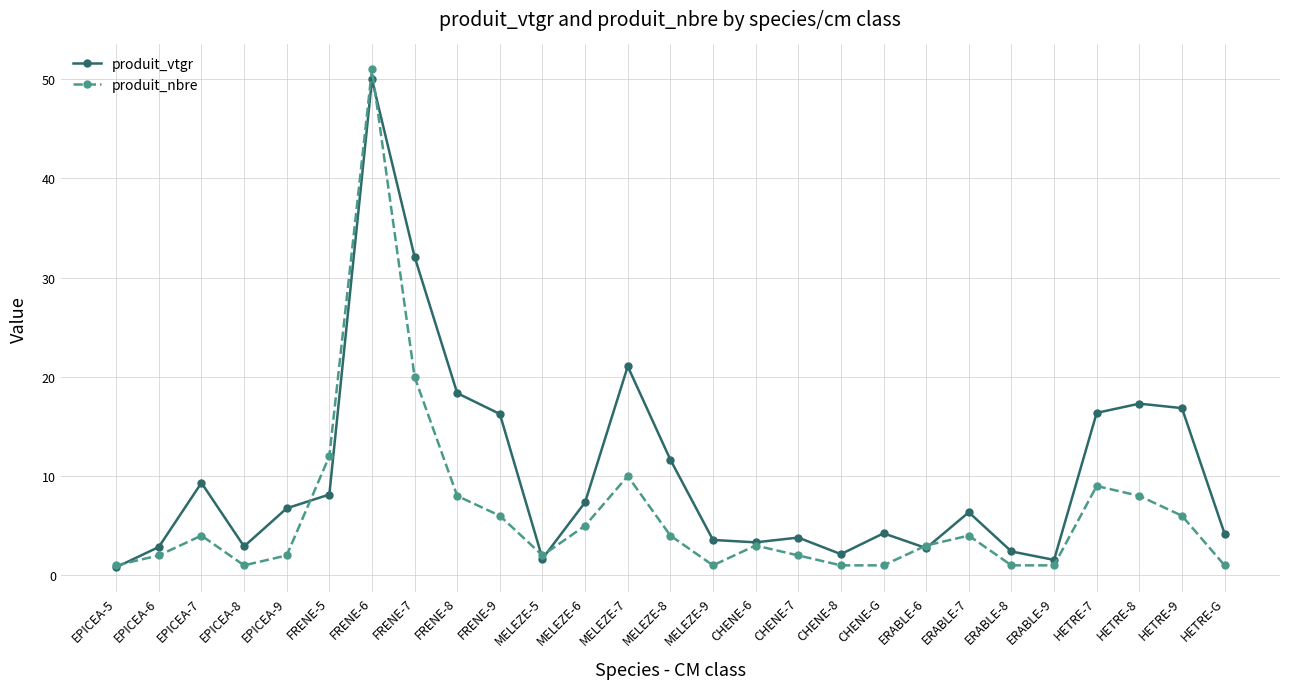

True or false: produit_vtgr has more than 1 points higher than both neighbors.

True